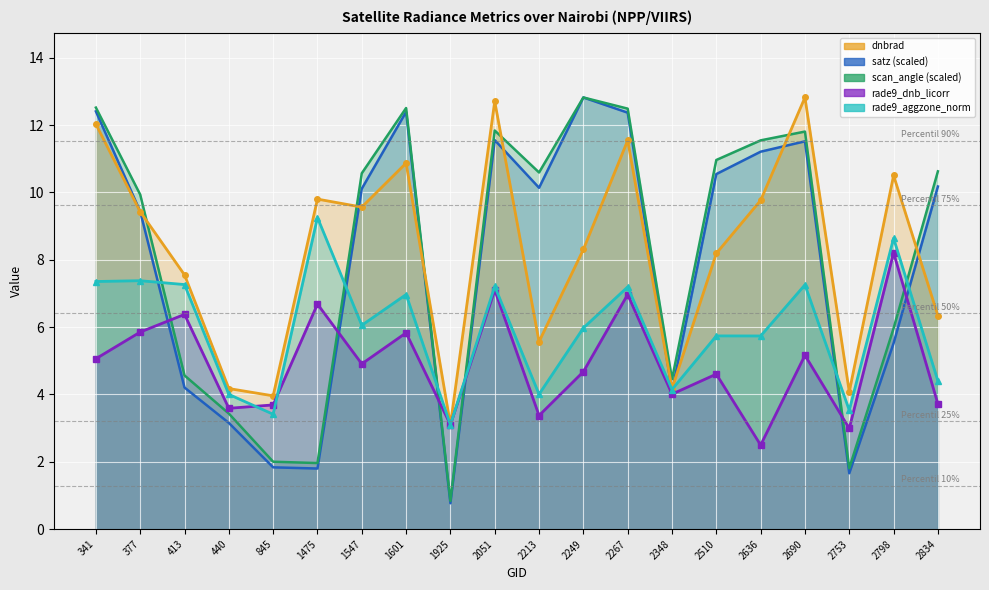

How many values in the dnbrad series are below 9?

10